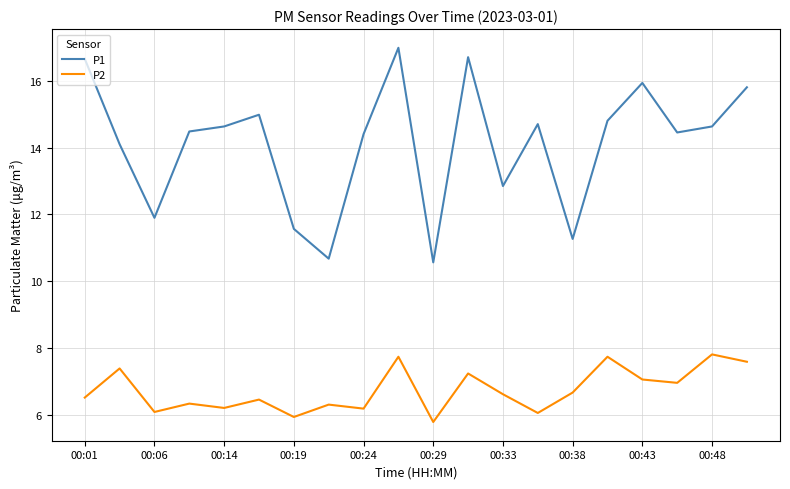

What is the smallest value displayed?

5.8